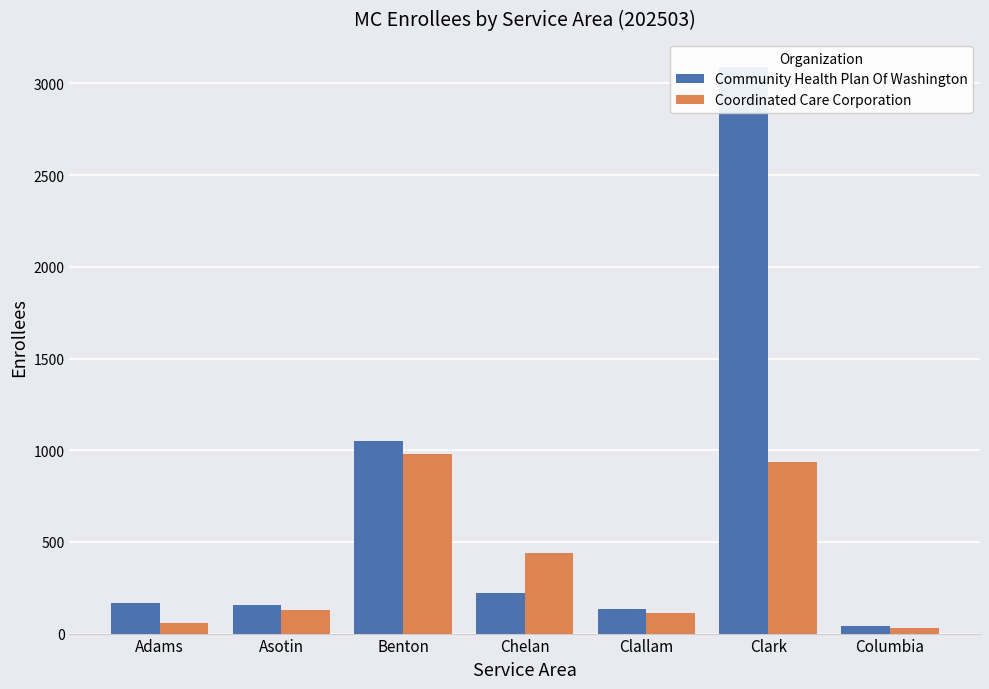

Which series has the largest range (max minus min)?

Community Health Plan Of Washington